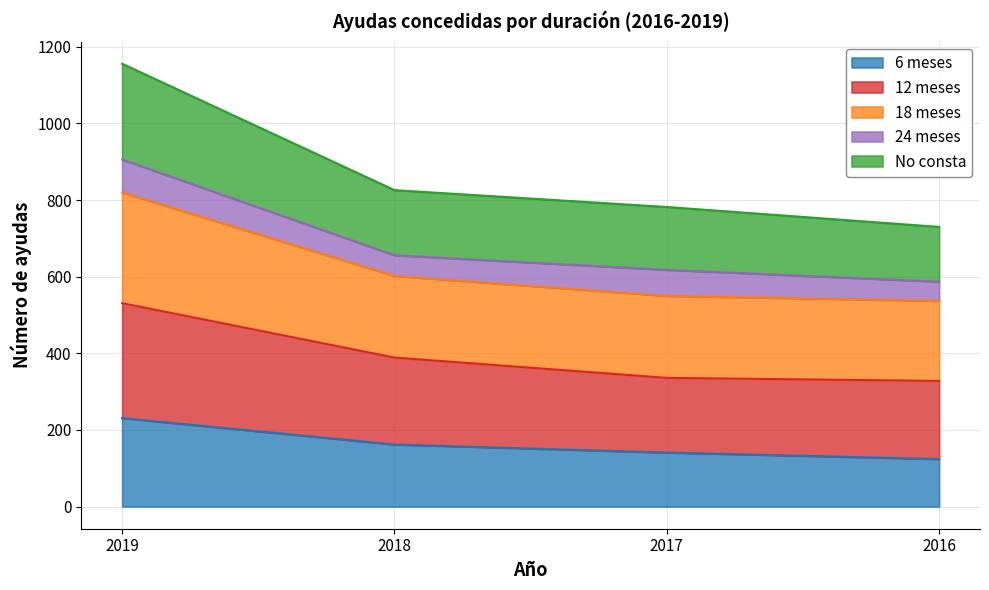

At which label does 6 meses reach its peak?

2019